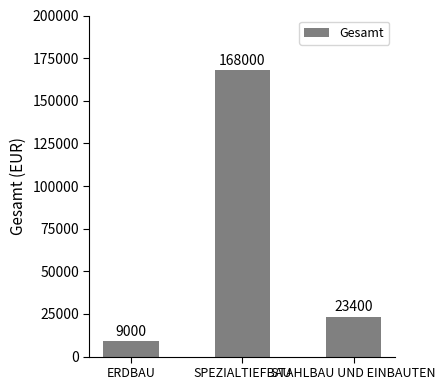

Reading left to right, what are all the values shown in this chart?

ERDBAU=9000	SPEZIALTIEFBAU=168000	STAHLBAU UND EINBAUTEN=23400